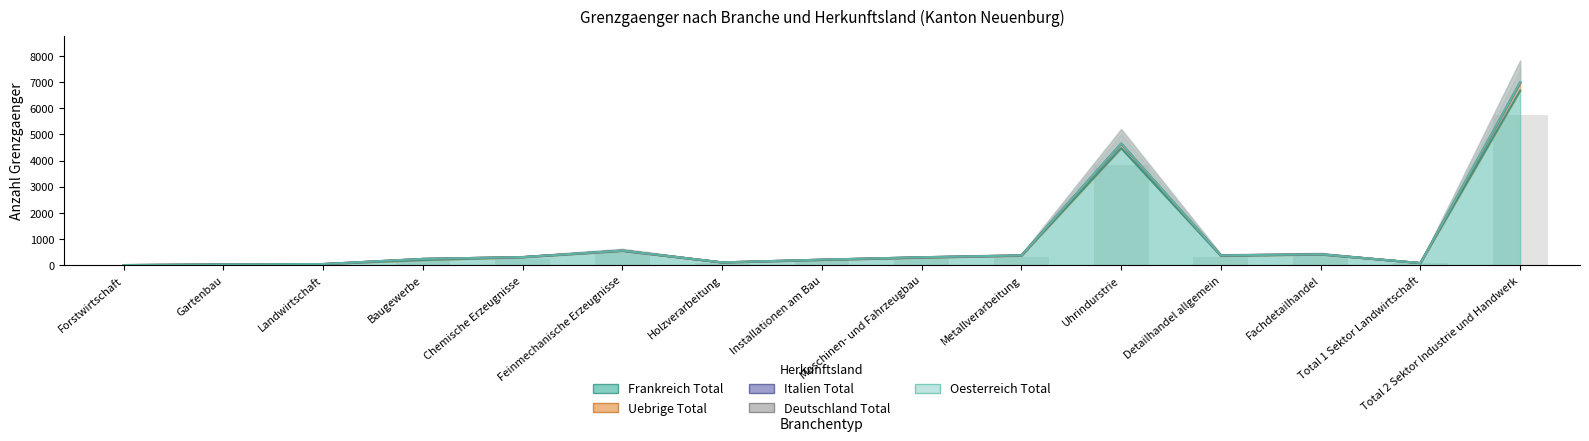

What is the spread (max minus min) of values at Uhrindurstrie?

175